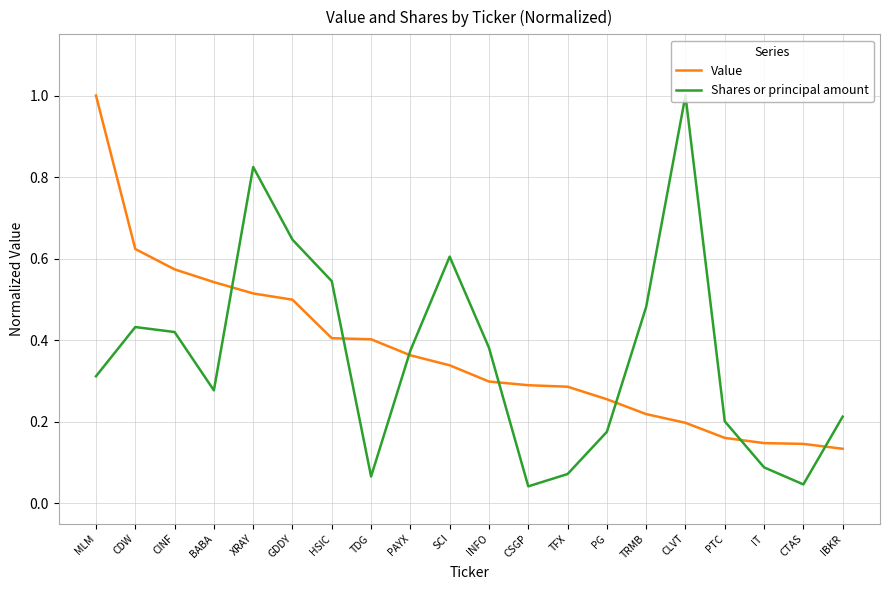

How many Value values are between 0 and 1?

20